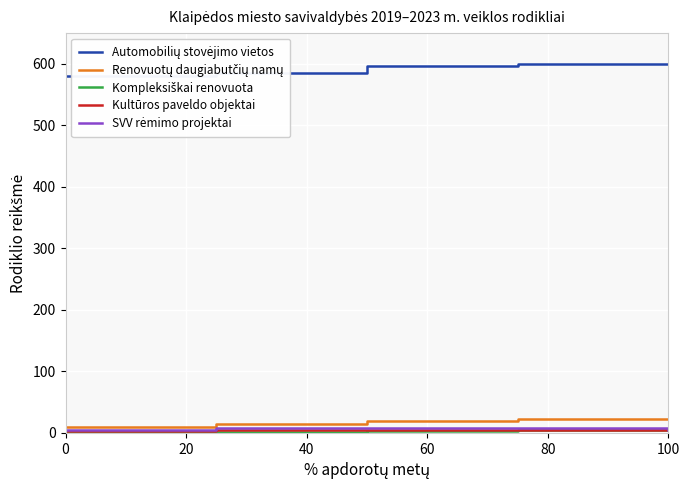

How many series are shown in this chart?

5